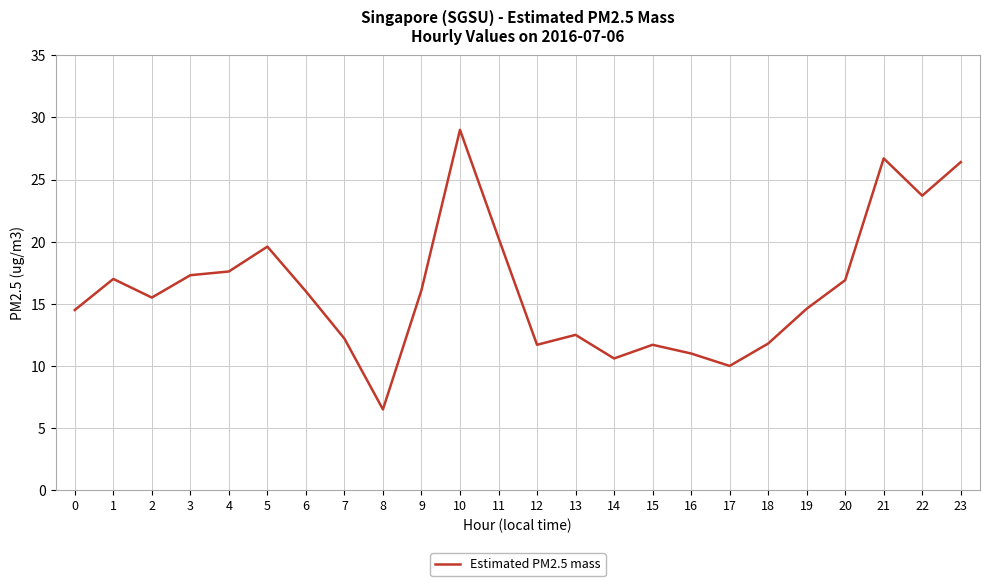

At which category does the chart reach its peak across all series?

10